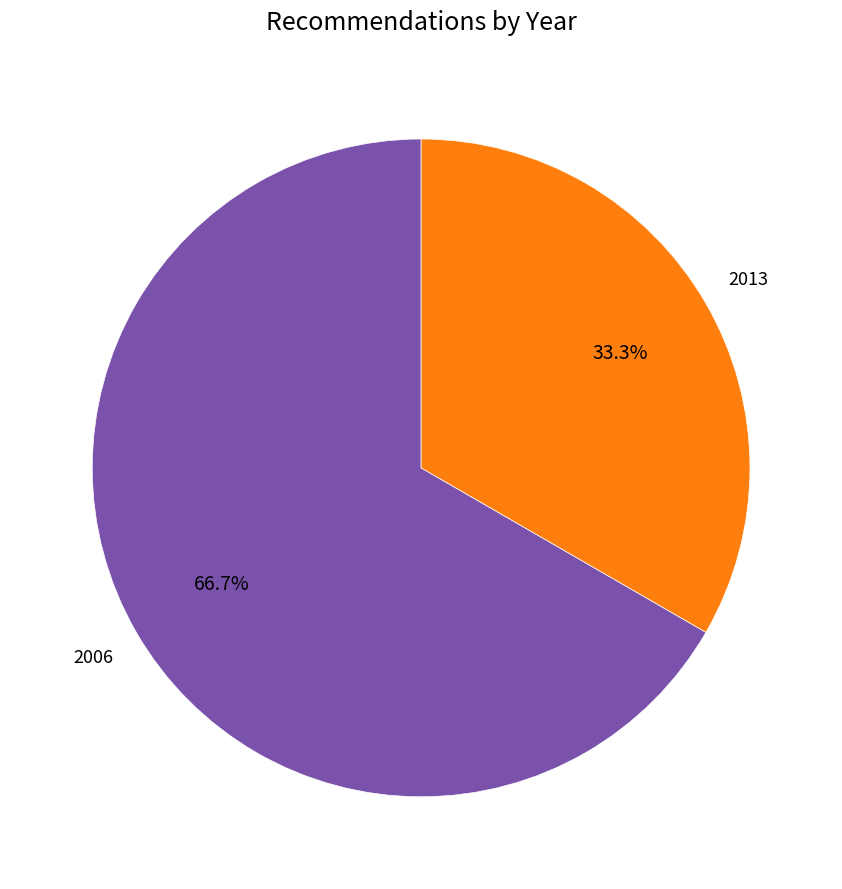

Is there any slice that represents more than half of the pie?

Yes